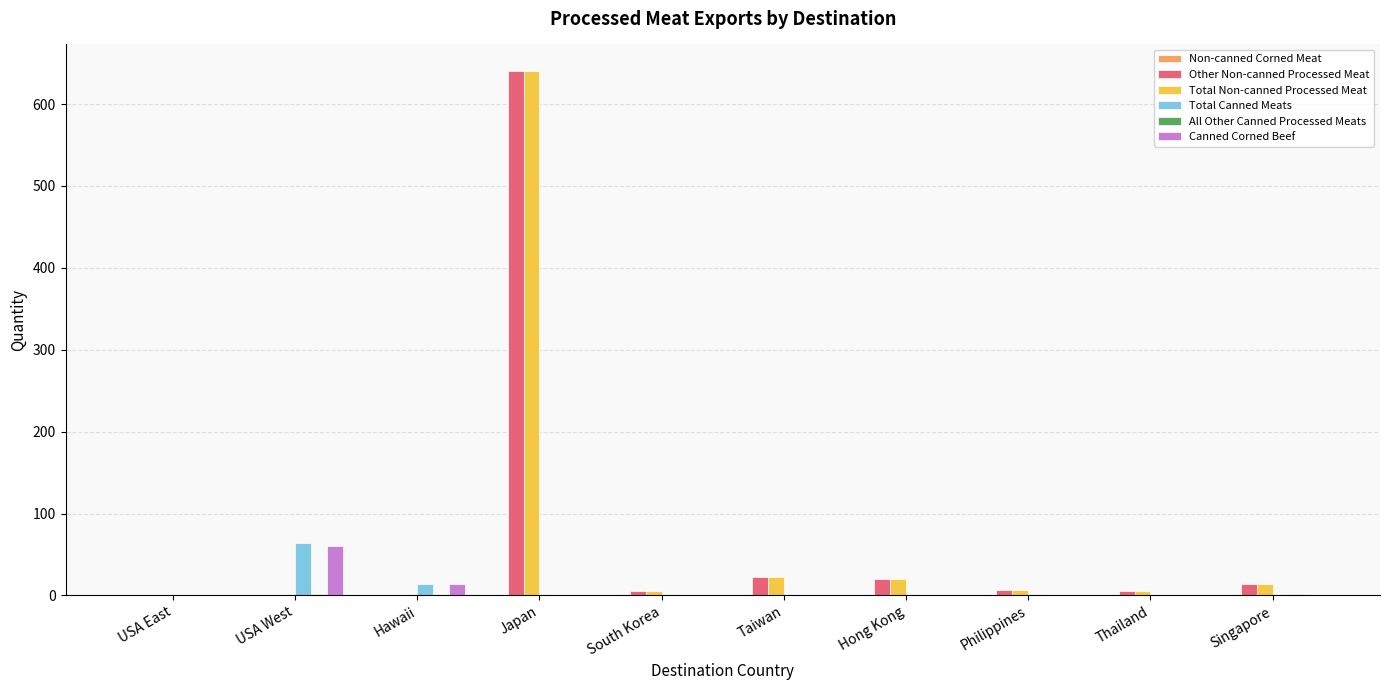

How many data points does each series have?

10